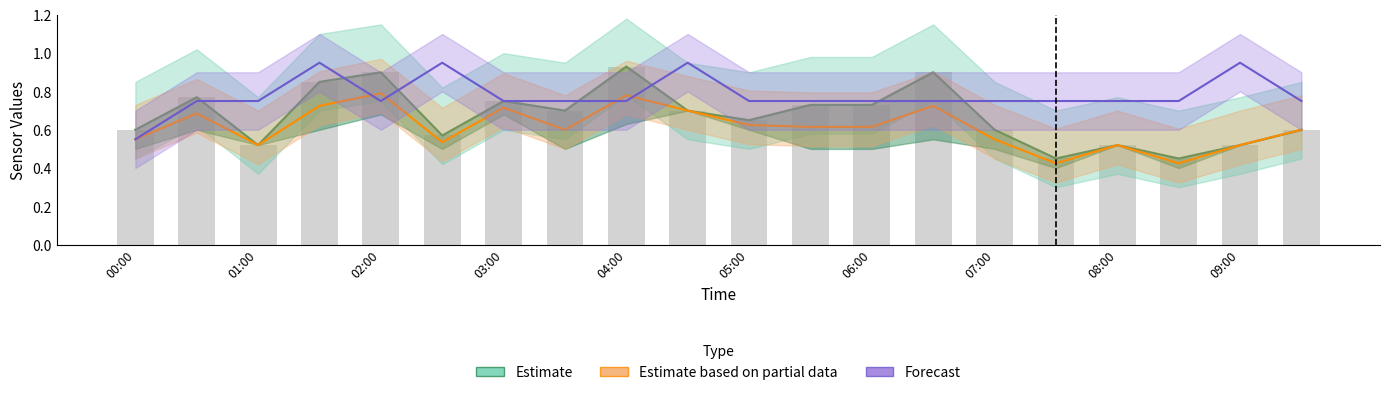

Reading left to right, transcribe all the data shown in this chart.

Estimate: 0.6	0.8	0.5	0.8	0.9	0.6	0.8	0.7	0.9	0.7	0.7	0.7	0.7	0.9	0.6	0.5	0.5	0.5	0.5	0.6
Estimate based on partial data: 0.6	0.7	0.5	0.7	0.8	0.5	0.7	0.6	0.8	0.7	0.6	0.6	0.6	0.7	0.6	0.4	0.5	0.4	0.5	0.6
Forecast: 0.6	0.8	0.8	1.0	0.8	1.0	0.8	0.8	0.8	1.0	0.8	0.8	0.8	0.8	0.8	0.8	0.8	0.8	1.0	0.8